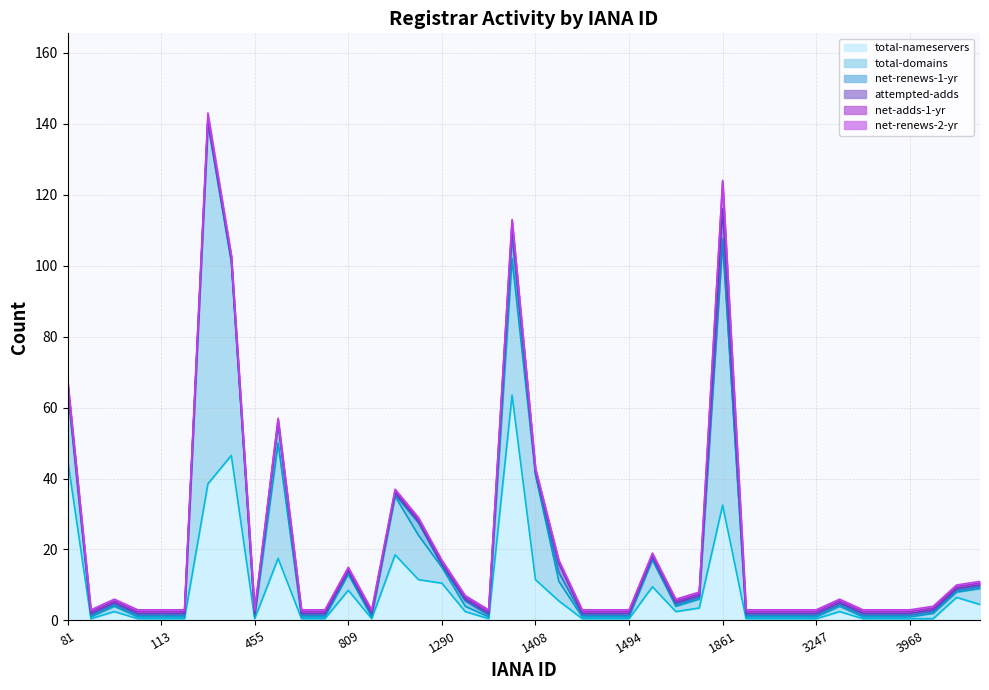

Does the chart display data point markers on the line(s)?

No